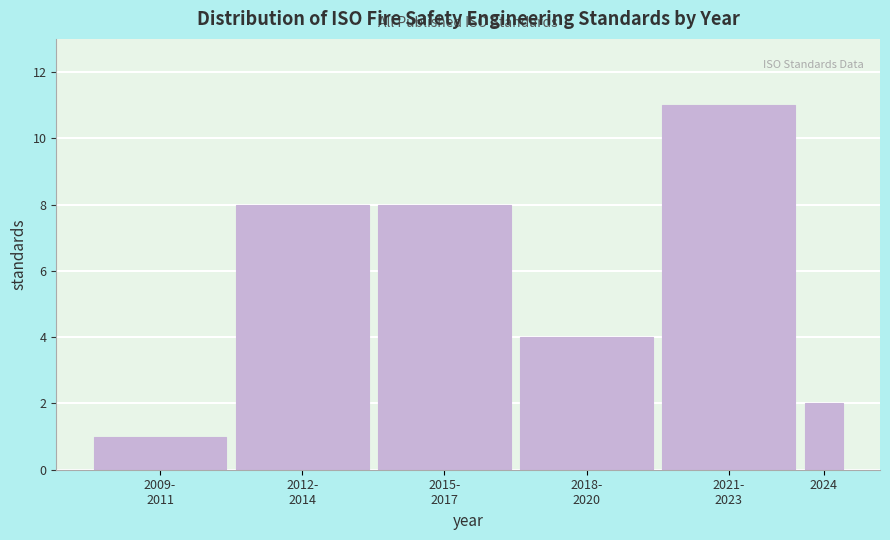

Reading left to right, list all the values displayed in this chart.

1	8	8	4	11	2